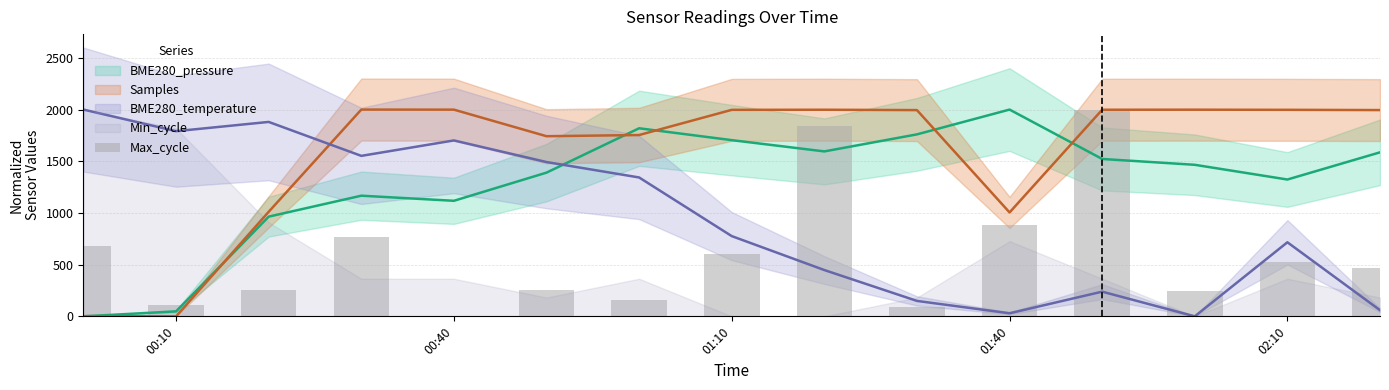

What is the difference between the maximum and second lowest values?

1906.2